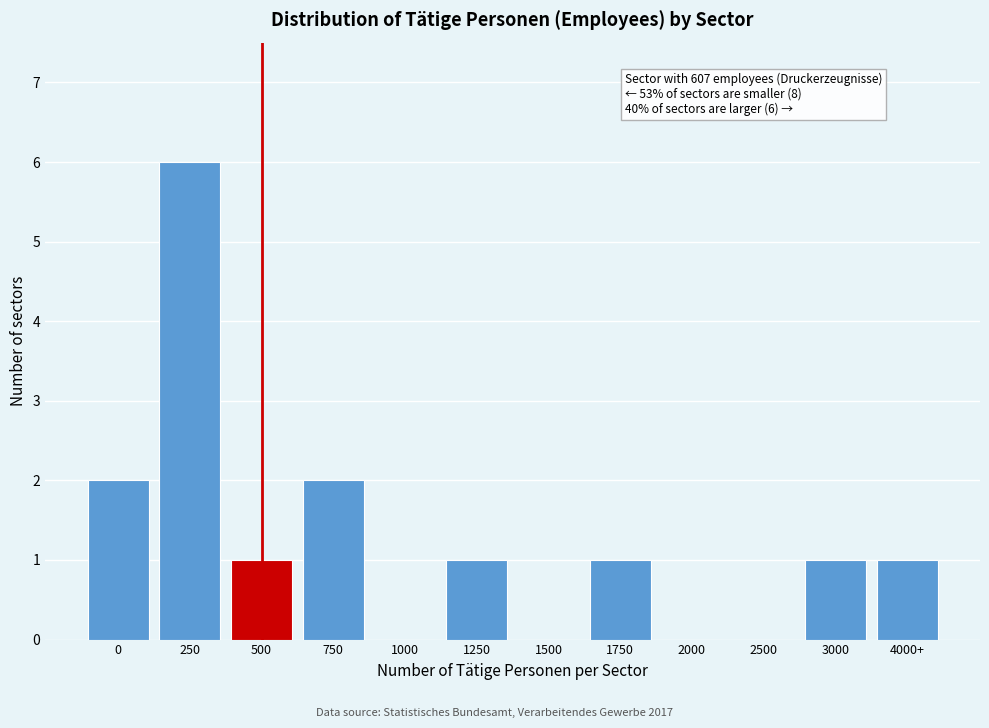

Reading left to right, what are all the values shown in this chart?

0=2	250=6	500=1	750=2	1000=0	1250=1	1500=0	1750=1	2000=0	2500=0	3000=1	4000+=1